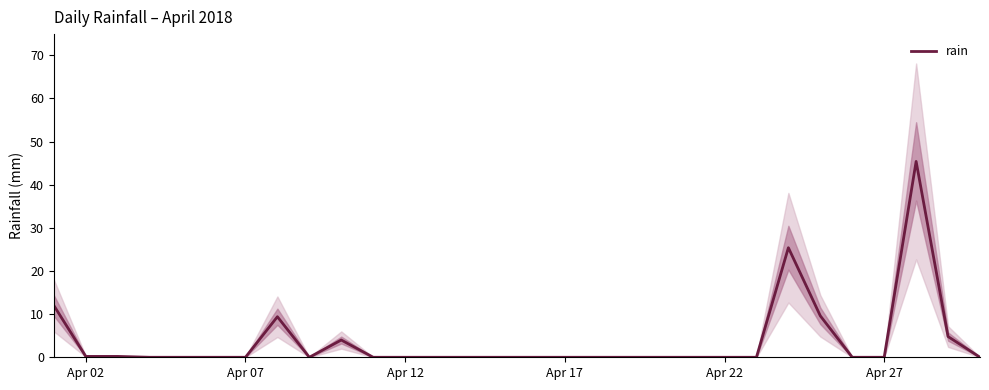

What is the difference between the maximum and minimum values?

45.4